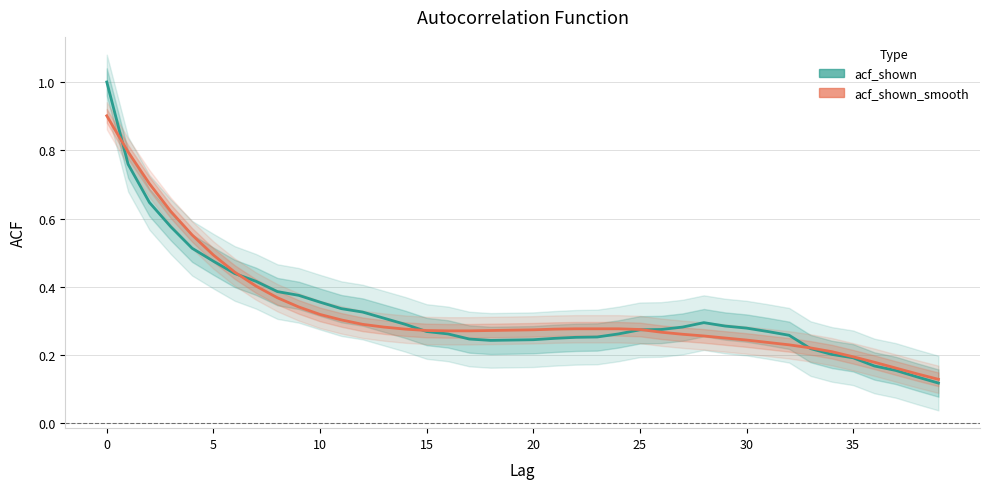

Is the value of acf_shown_smooth at 16 greater than the value of acf_shown at 12?

No